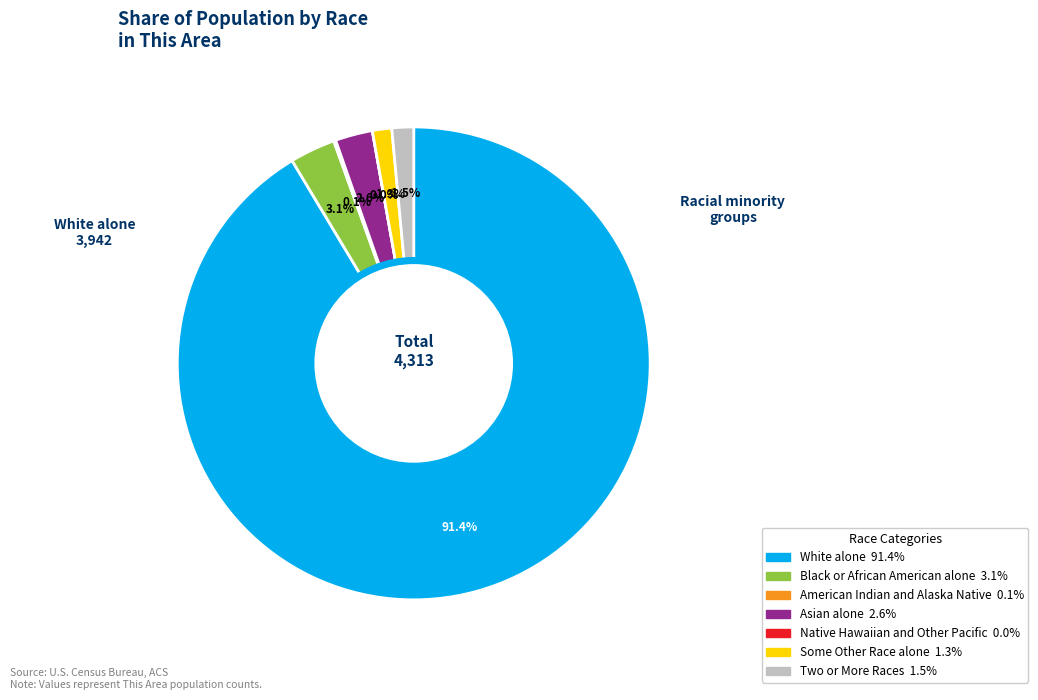

Count the number of slices in the pie.

7